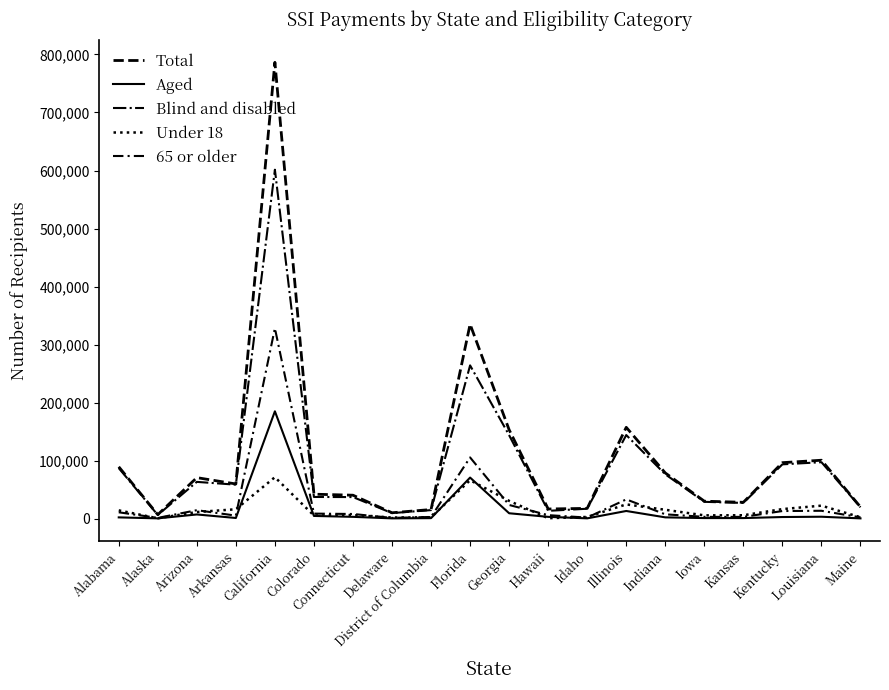

At how many categories does at least one series exceed 713509?

1